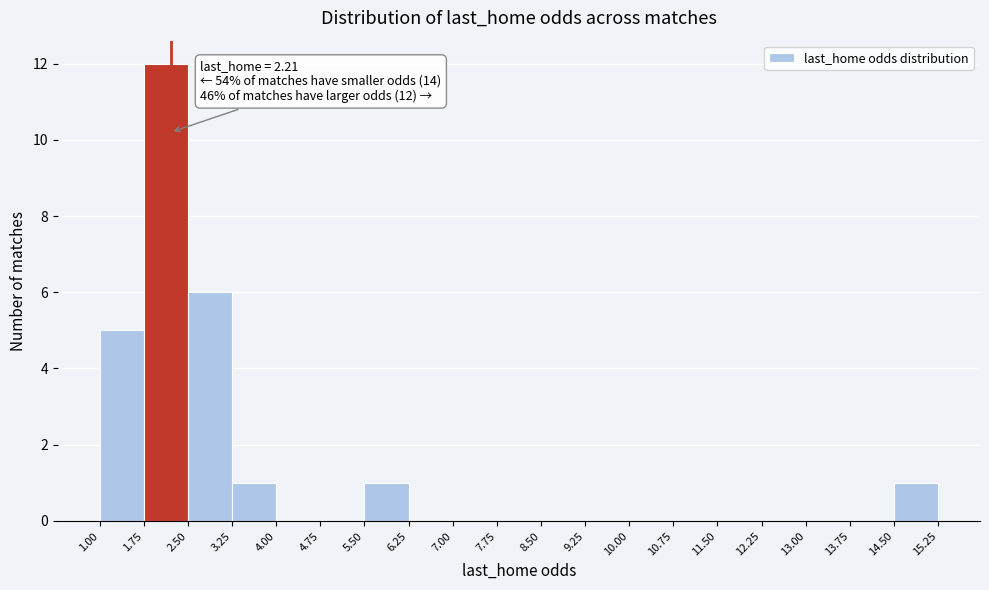

Over which range of the x-axis is the bar tallest?

1.75 to 2.50